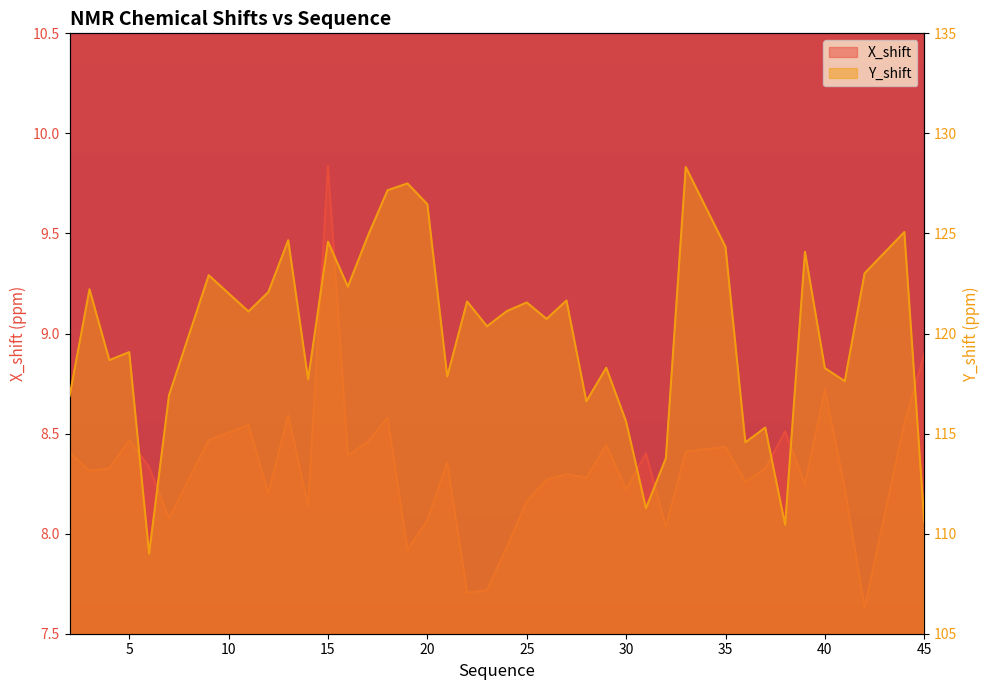

What are all the series names shown in the legend?

X_shift, Y_shift